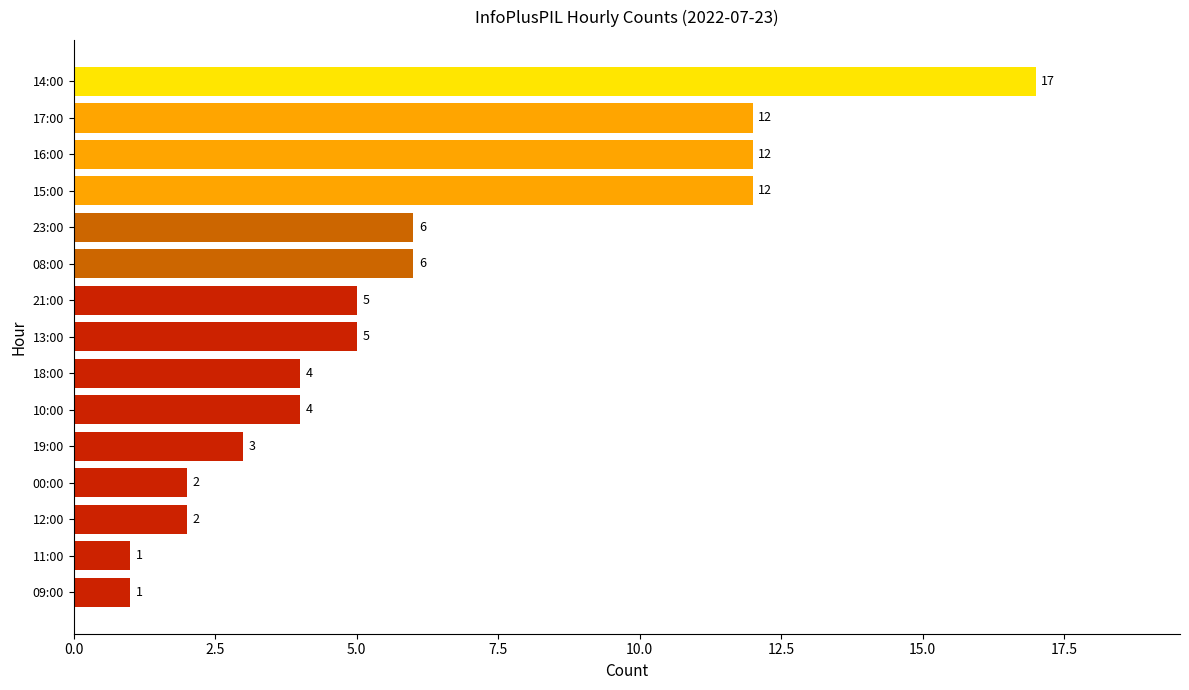

How many data points are less than 5?

7